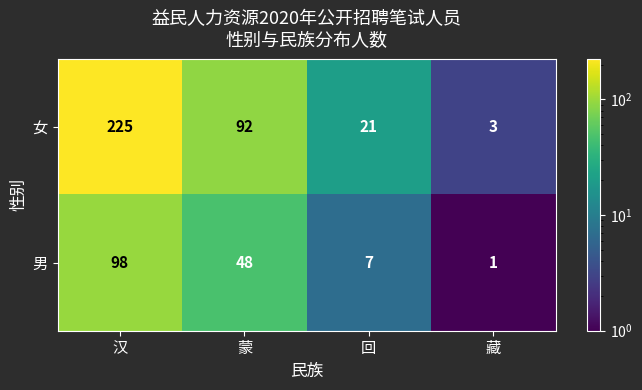

What is the minimum value for 女?

3